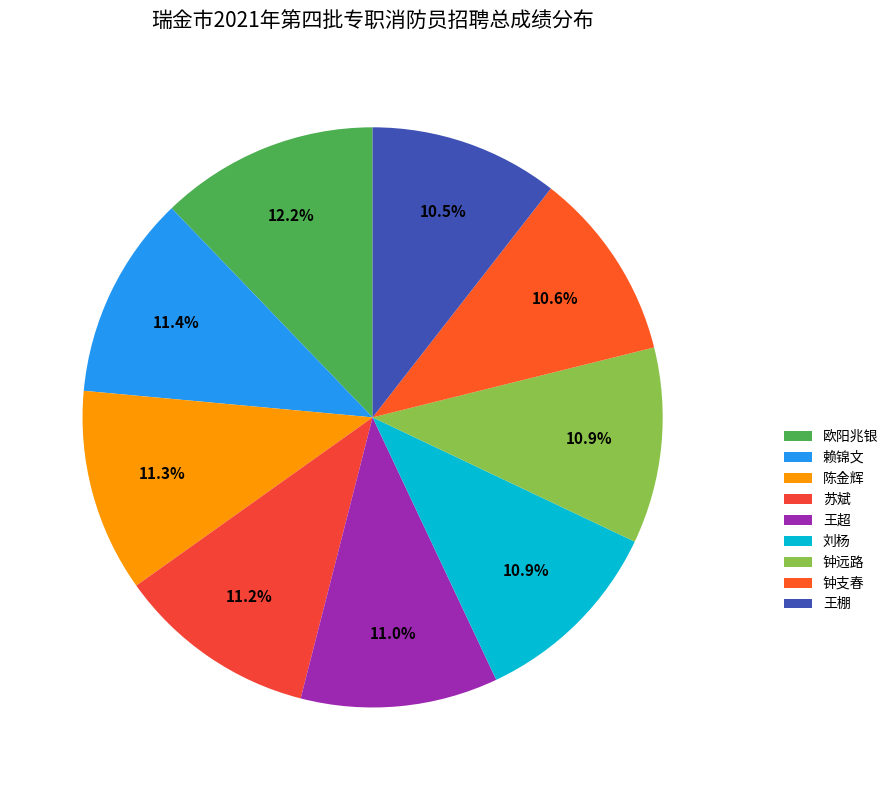

The 刘杨 slice represents 11% of the pie. True or false?

True